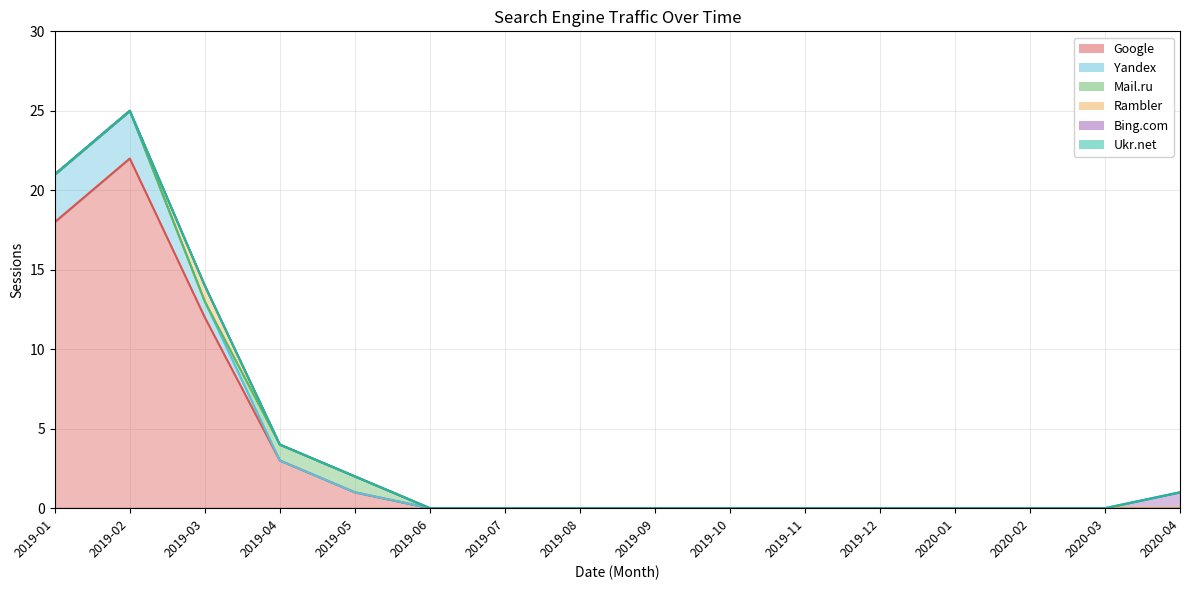

Which series has the largest total across all categories?

Google